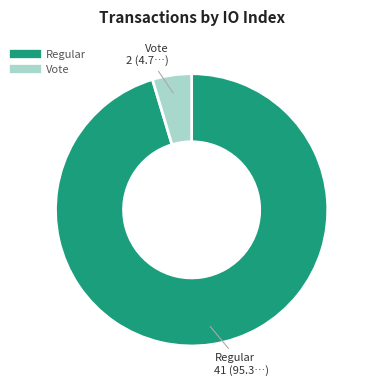

What is the largest slice in the pie chart?

Regular